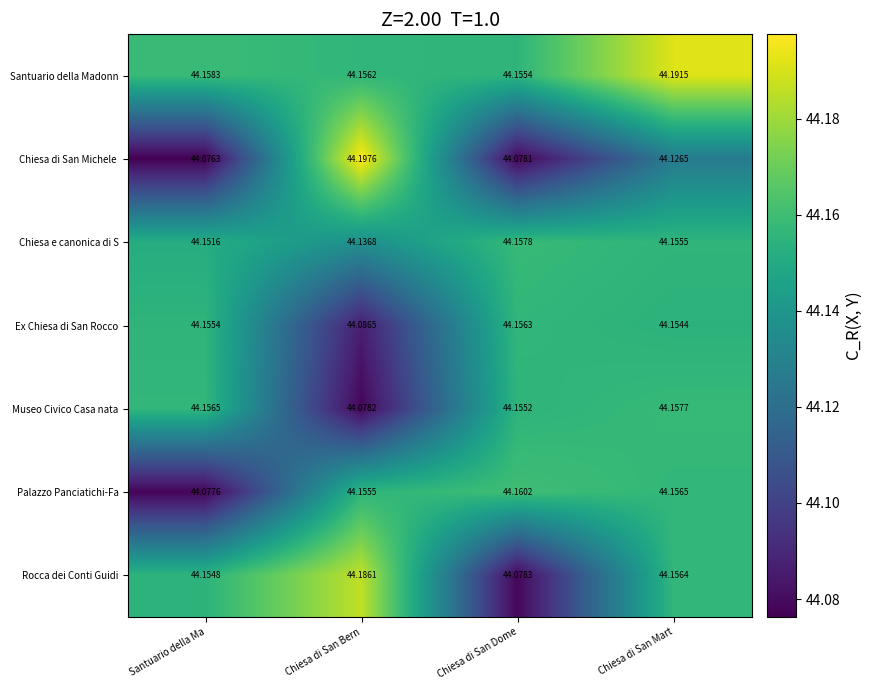

Rank the categories by Chiesa e canonica di S value from lowest to highest.

Chiesa di San Bern, Santuario della Ma, Chiesa di San Mart, Chiesa di San Dome